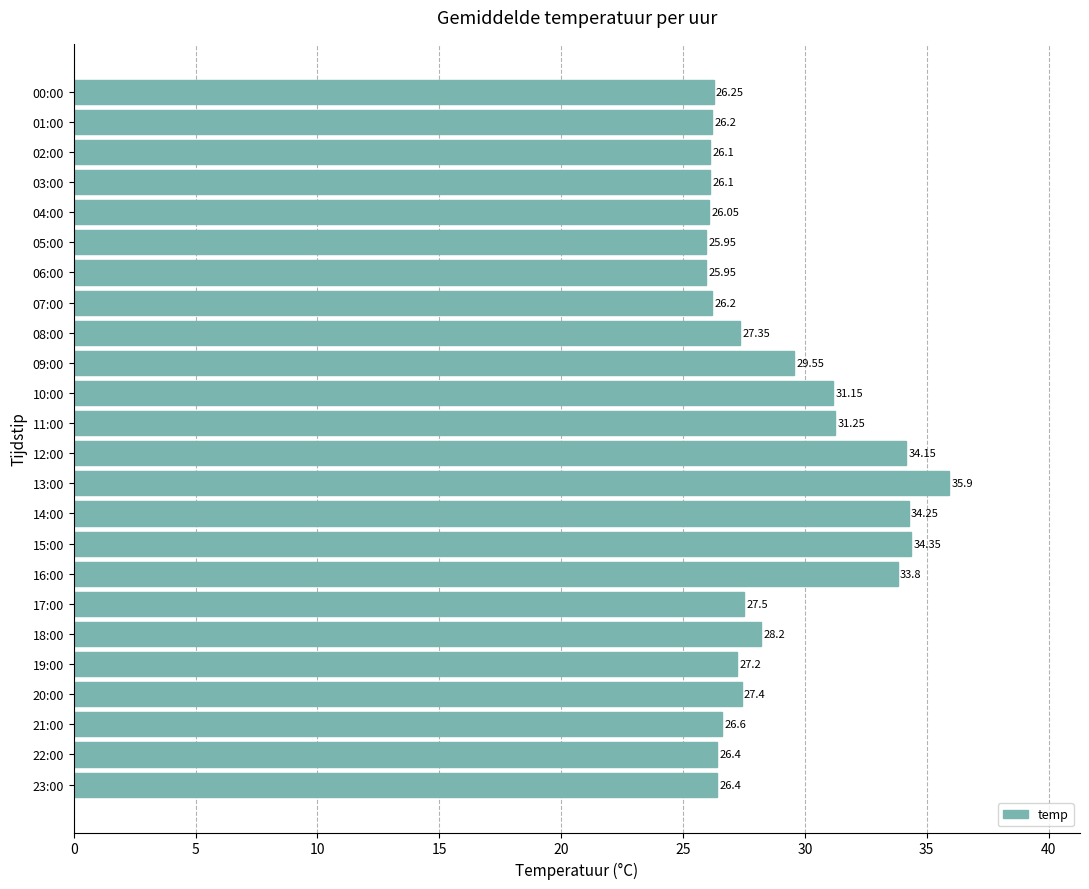

What is the ratio of the value at 21:00 to the value at 04:00?

1.0